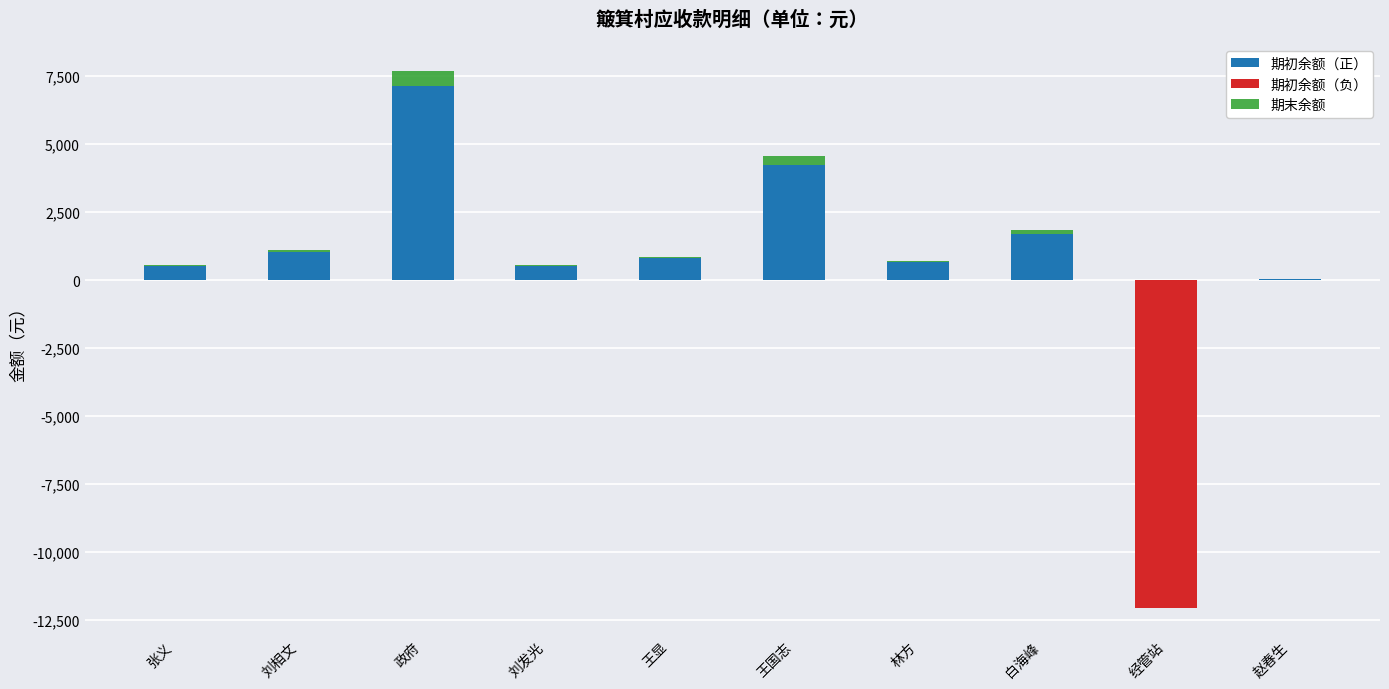

At 白海峰, list the series in order from smallest to largest.

期初余额（负）, 期末余额, 期初余额（正）